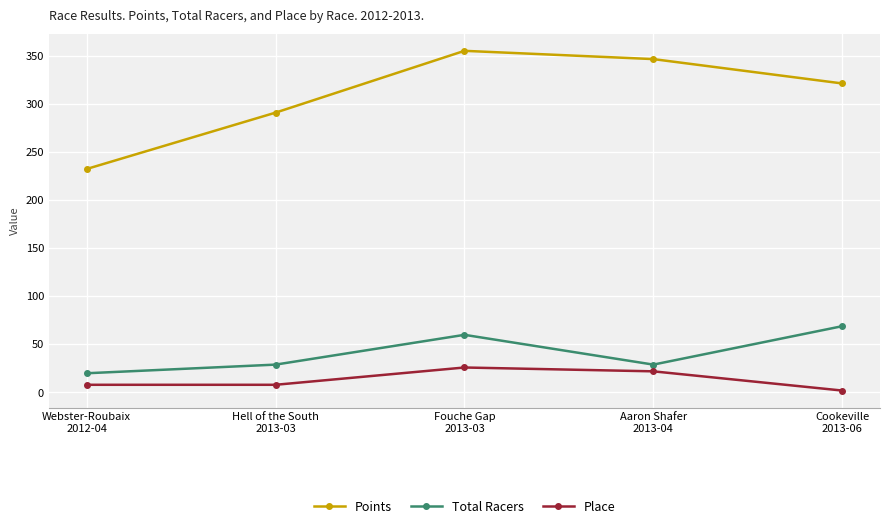

Which series has the widest spread of values?

Points